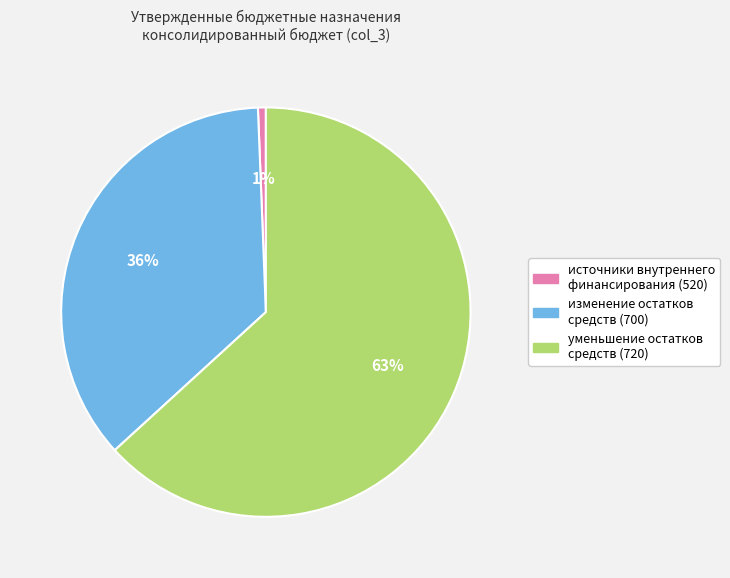

Which has a higher value, уменьшение остатков средств (720) or источники внутреннего финансирования (520)?

уменьшение остатков средств (720)